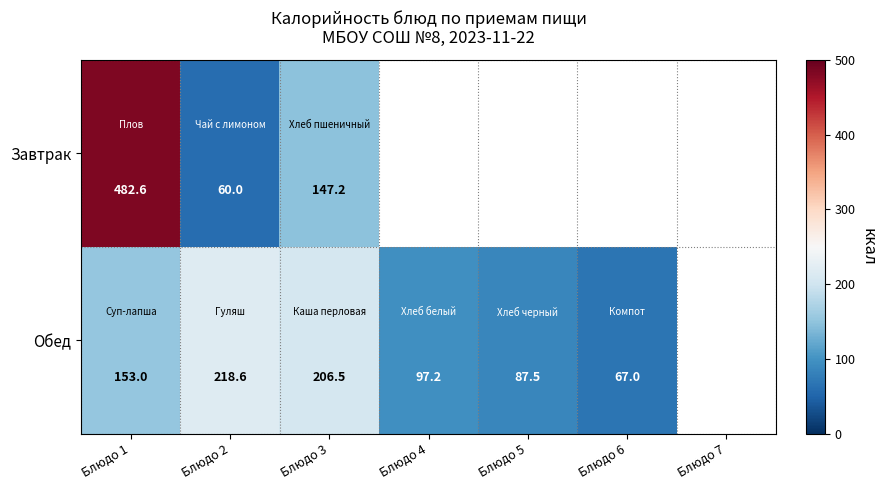

Is it true that Обед equals 44.2 at Блюдо 5?

False